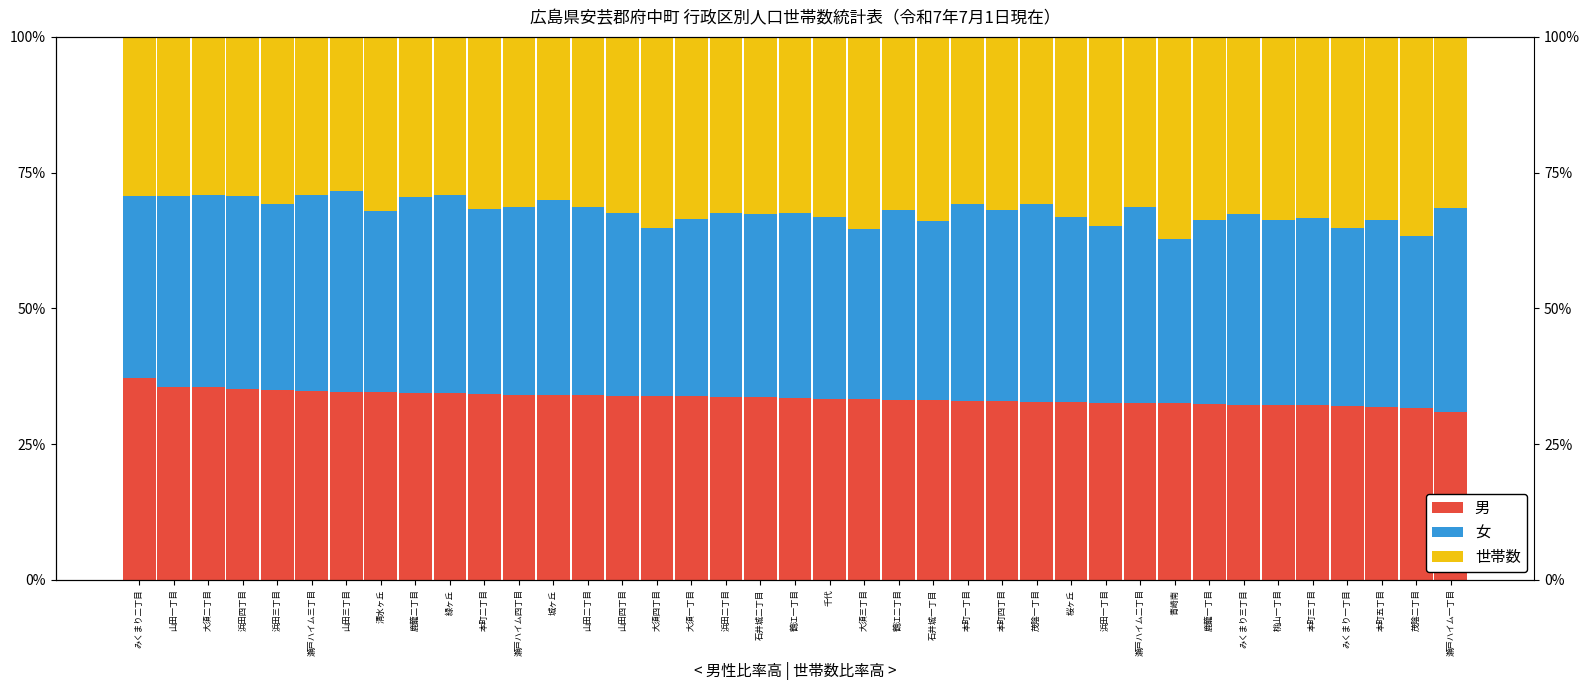

Is the value of 男 at 鶴江二丁目 greater than the value of 世帯数 at 大須三丁目?

No